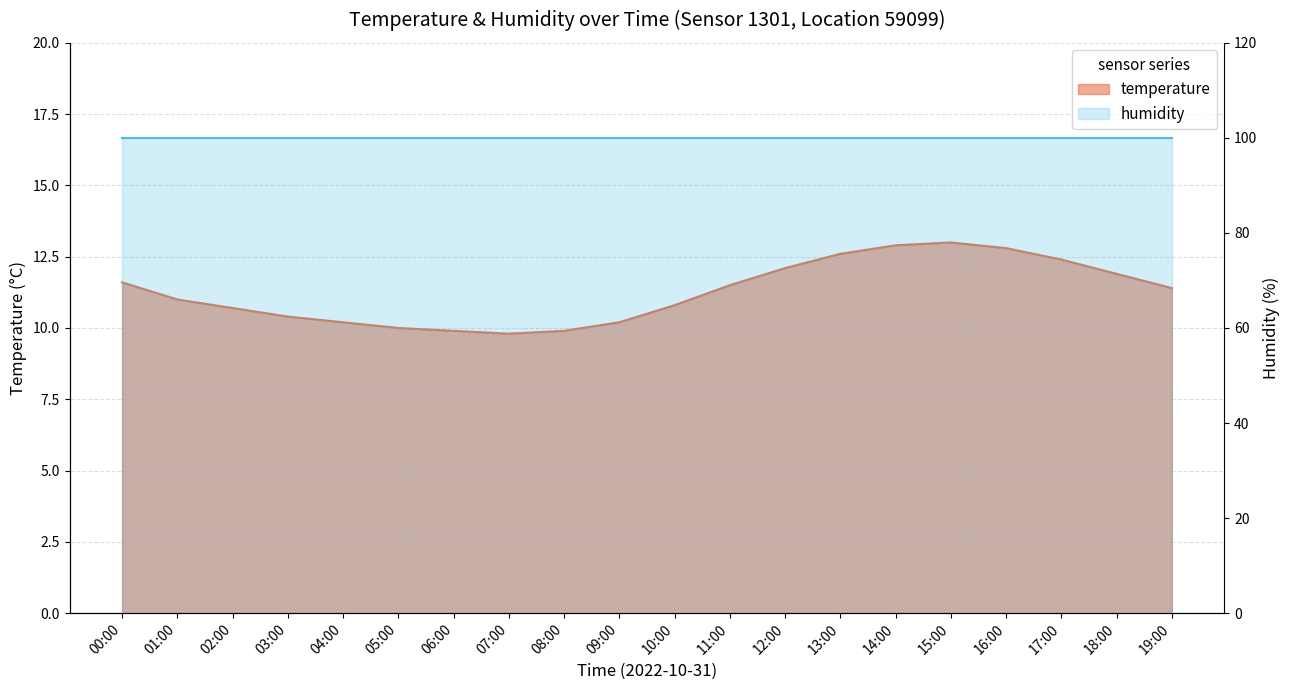

What is the sum of the values at 03:00 and 11:00?

21.9